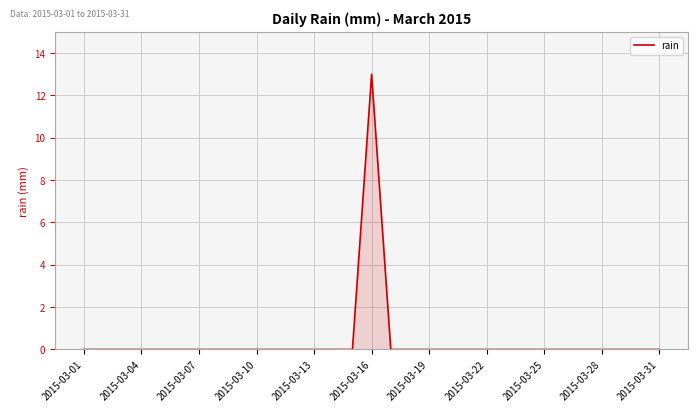

What is the difference between the maximum and minimum values?

13